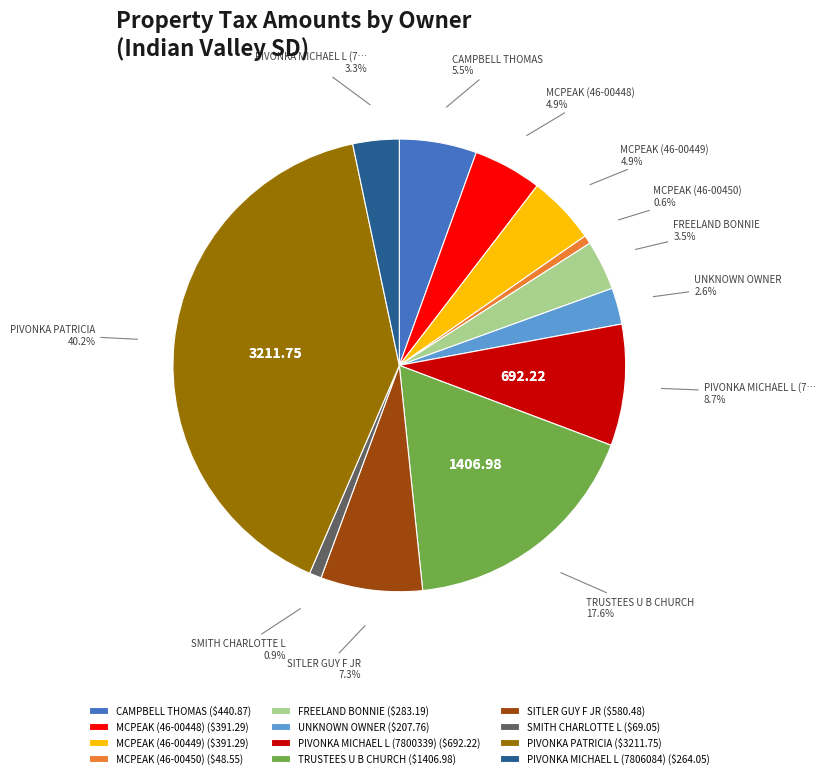

To the nearest percent, what is the difference between the largest and smallest slice percentages?

40%